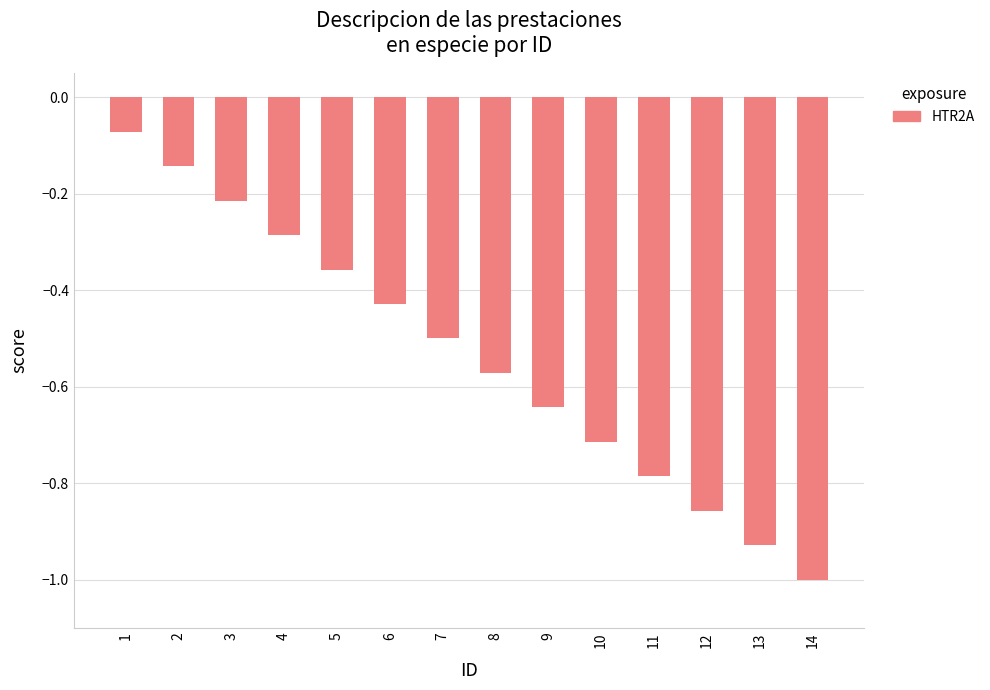

What is the difference between the maximum and minimum values?

0.9